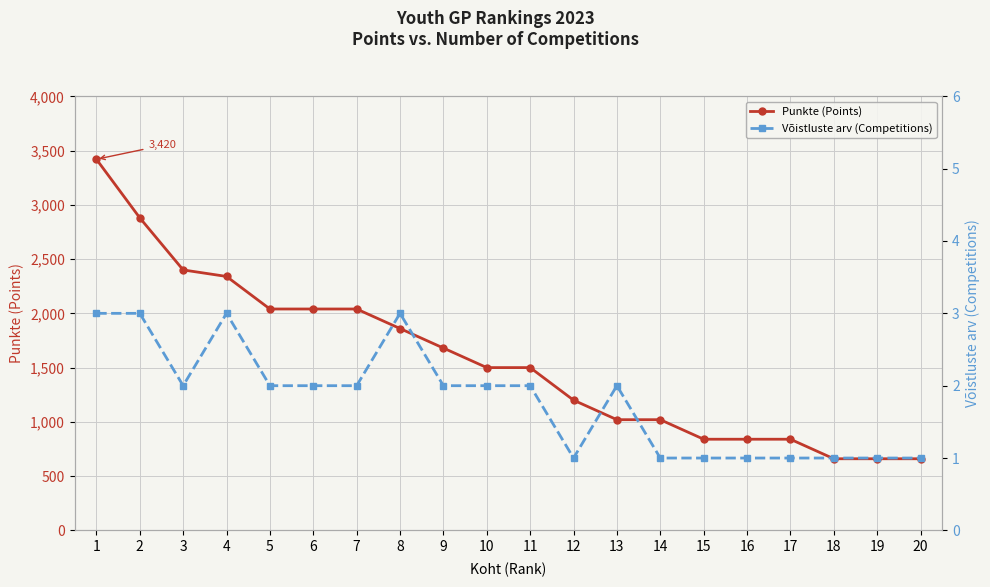

True or false: Võistluste arv (Competitions) and Punkte (Points) intersect in this chart.

False